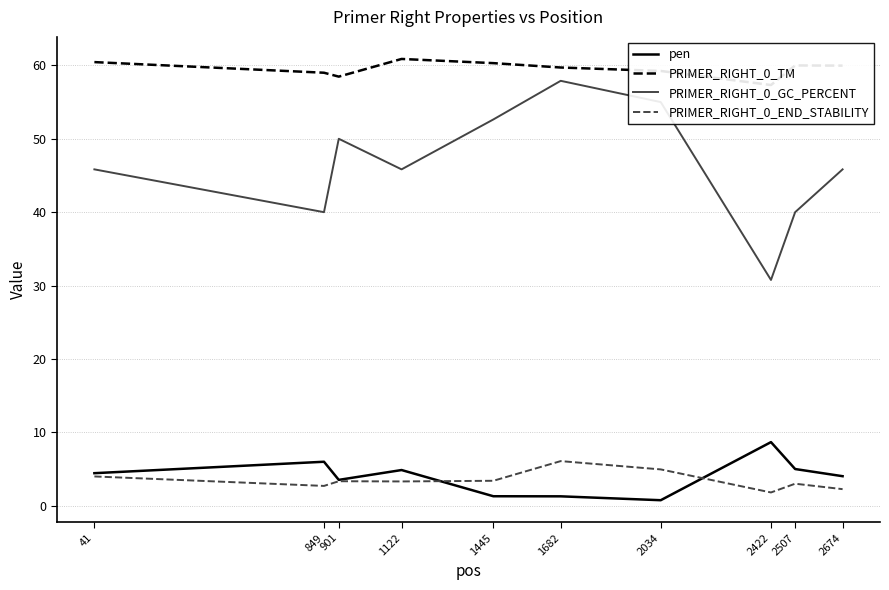

How many interior local valleys does the pen series have?

2